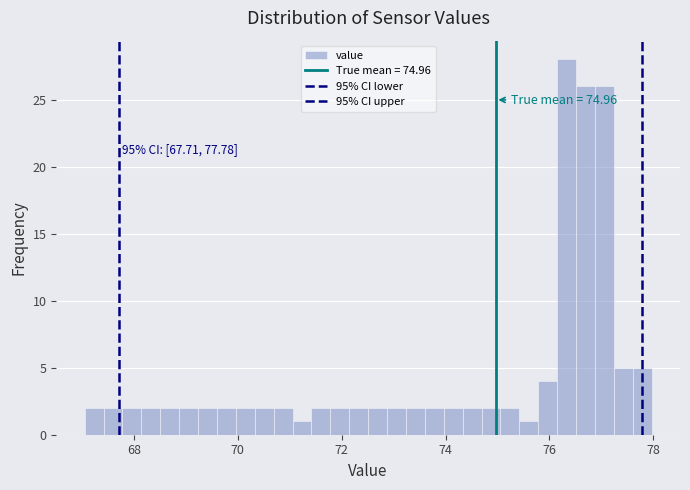

Read against the x-axis, roughly where is the centre of the tallest bar?

76.4